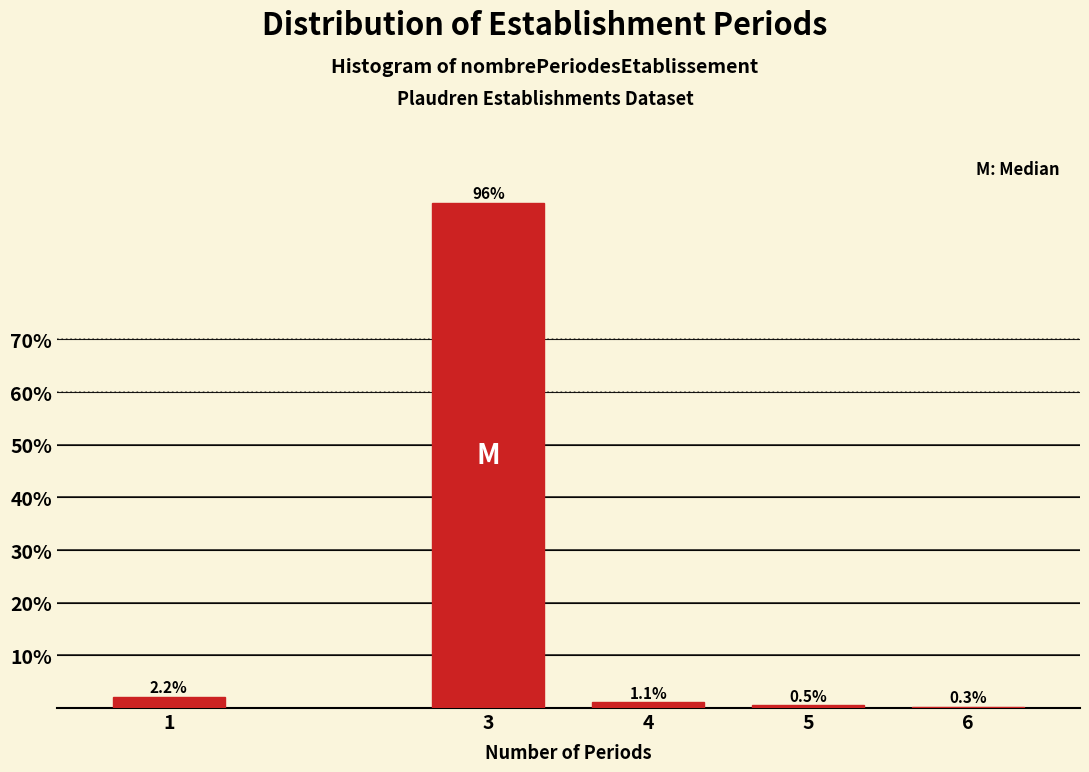

Reading left to right, what are all the values shown in this chart?

1=2.2	3=95.9	4=1.1	5=0.5	6=0.3